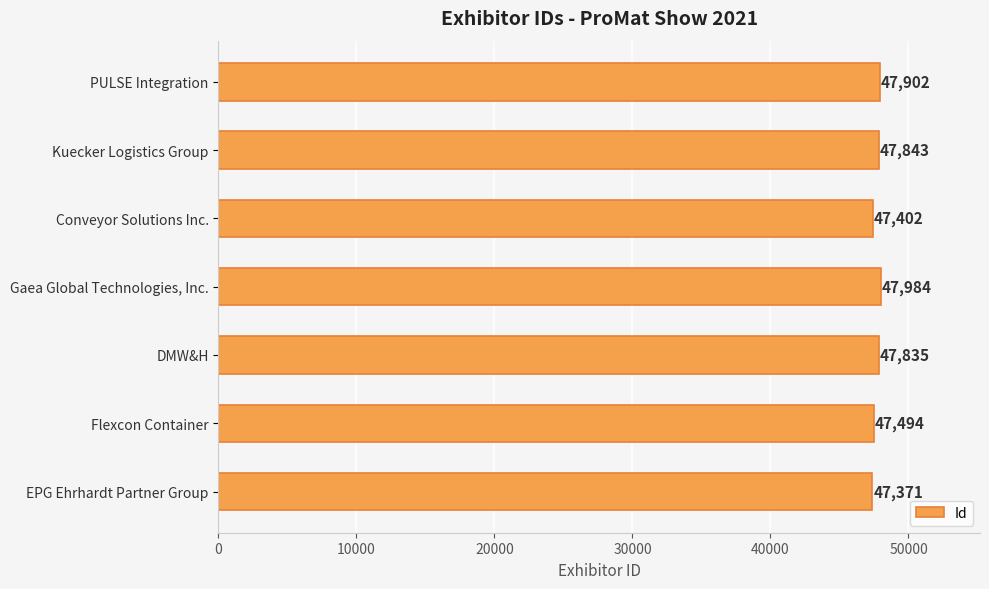

Where is the data nearest to the value 47677?

DMW&H